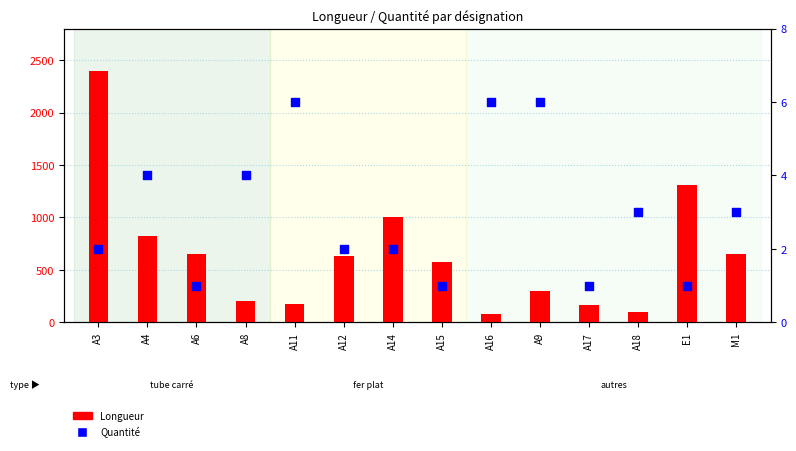

Which series reaches the maximum Y coordinate?

Longueur